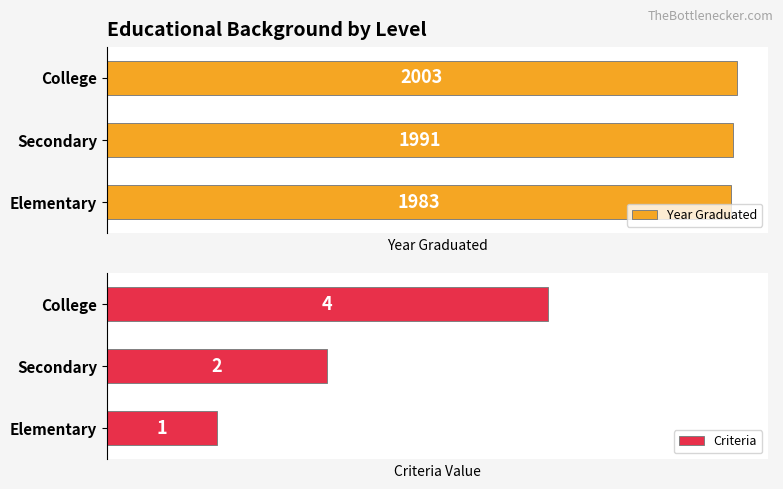

Where is Year Graduated nearest to the value 1993?

Secondary